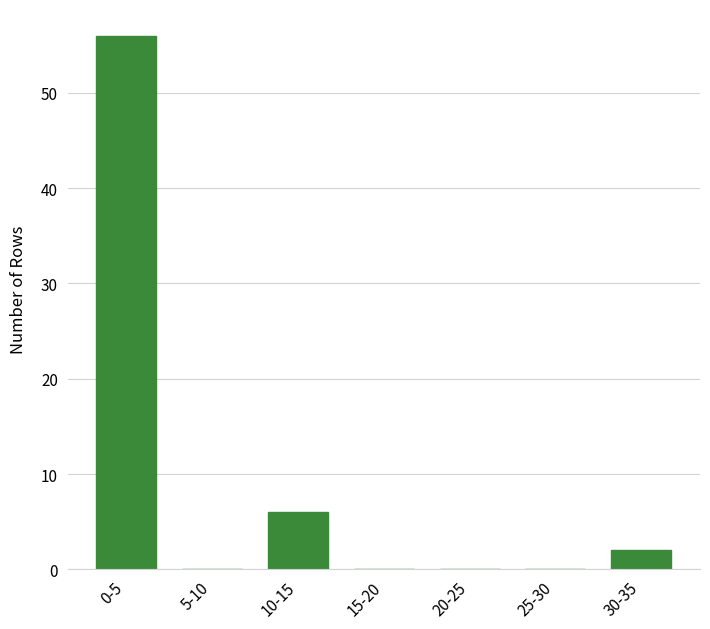

Reading left to right, extract all data points from this chart.

0-5=56	5-10=0	10-15=6	15-20=0	20-25=0	25-30=0	30-35=2